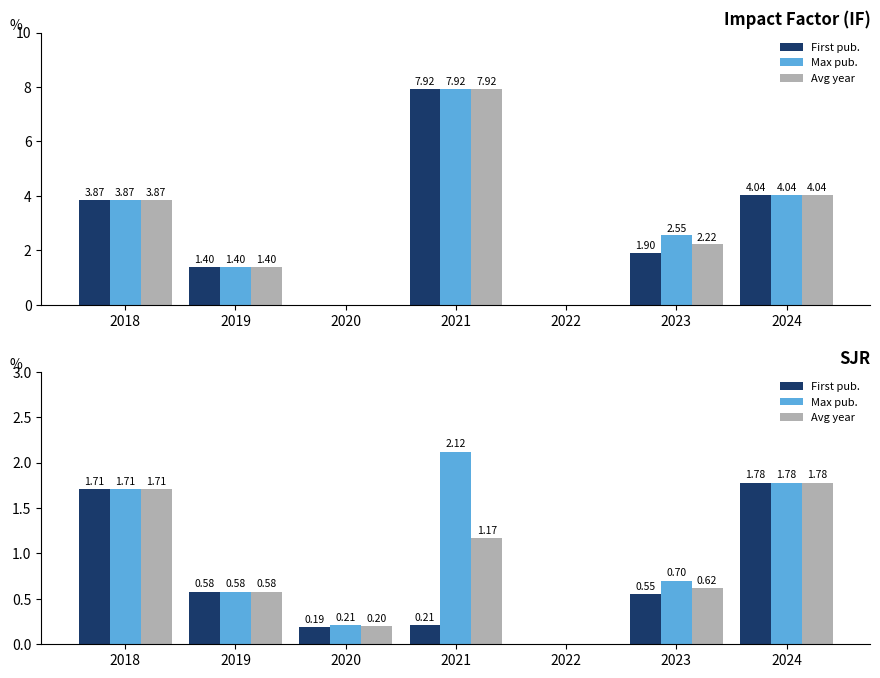

What value does the First pub. series have at 2019?

0.6